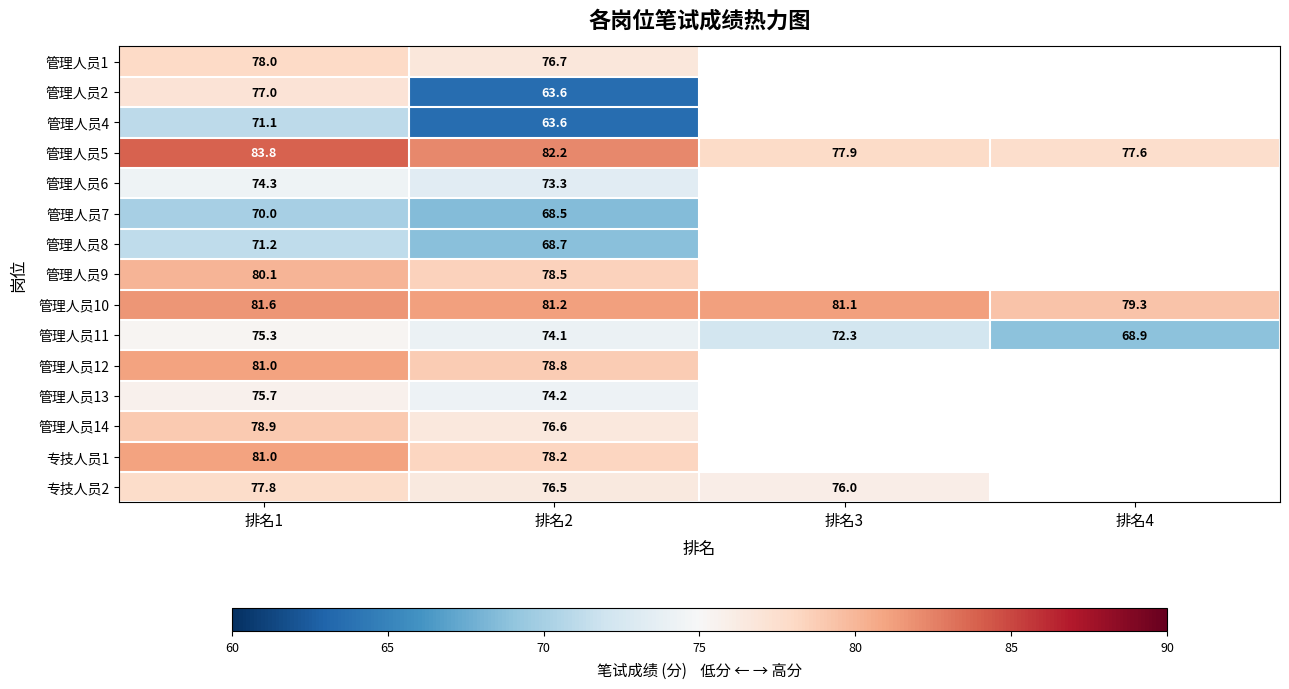

What is the total value across all series at 排名2?

1114.7